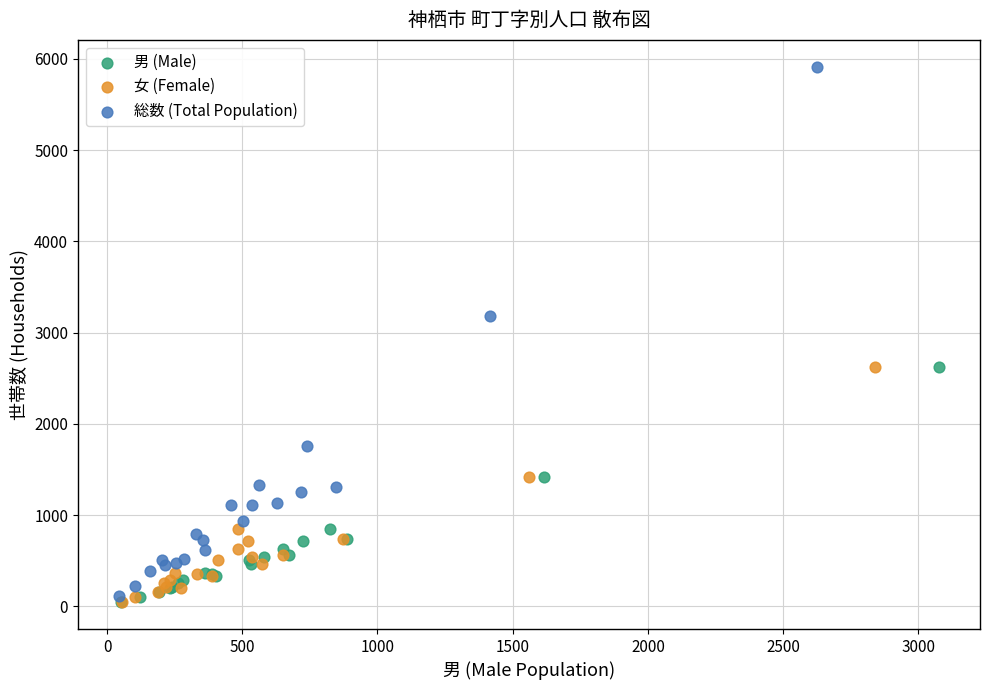

Which series has the widest spread of Y values?

総数 (Total Population)